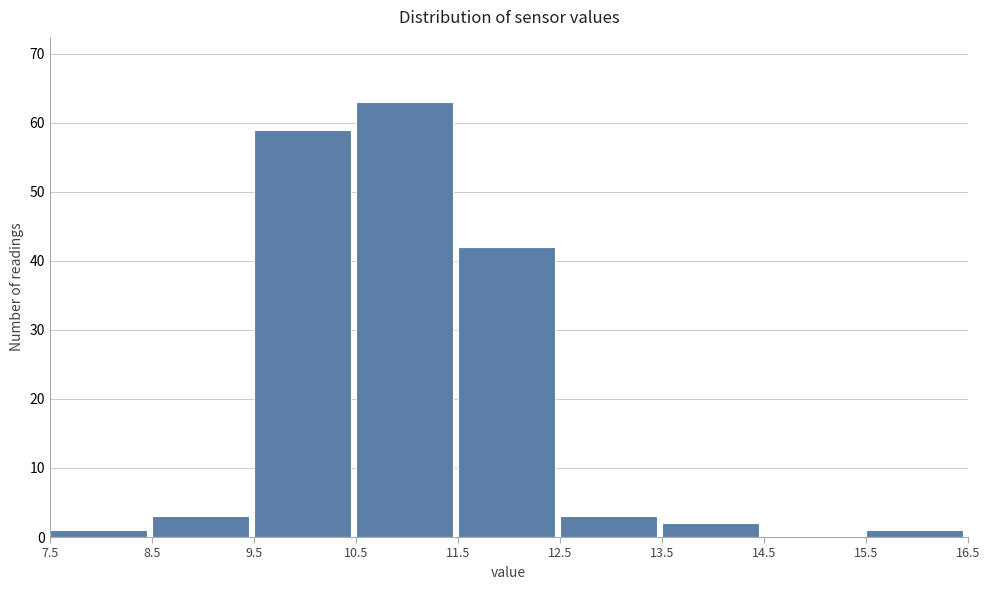

What is the height of the bar covering 15.5 to 16.5 on the x-axis? The values are not printed on the chart, so give them approximately, as read against the axis.

1